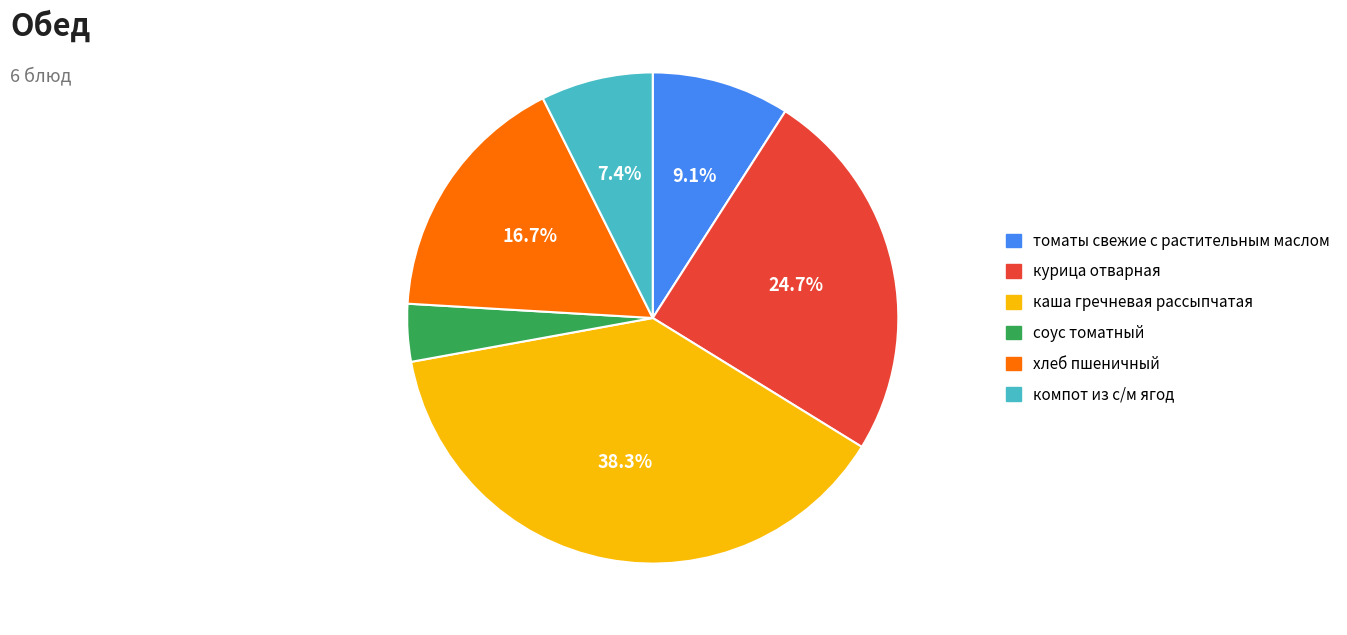

To the nearest percent, what is the average slice percentage?

17%